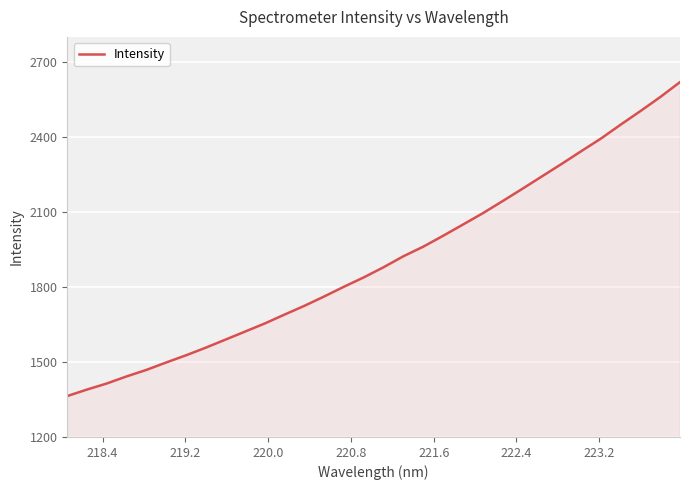

What is the difference between the maximum and minimum values?

1255.5